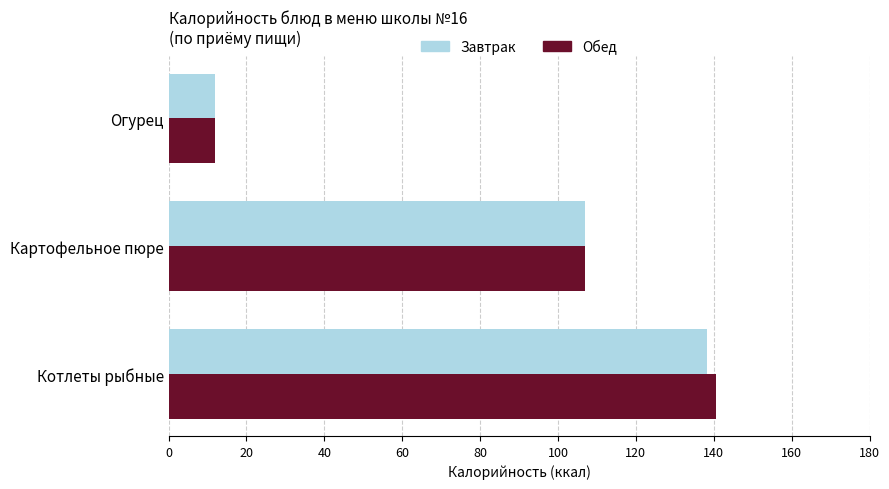

Rank the series by their maximum value, from lowest to highest.

Завтрак, Обед